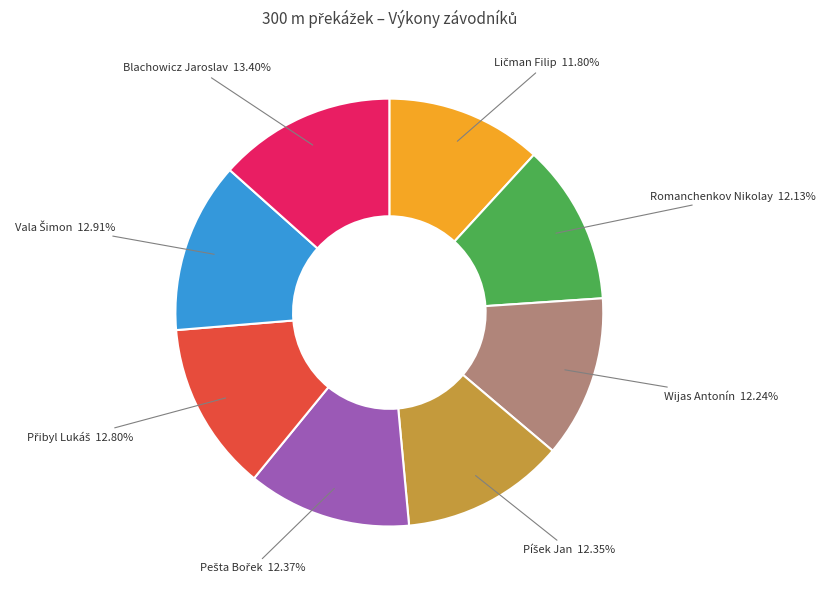

To the nearest percent, what is the difference between the largest and smallest slice percentages?

2%